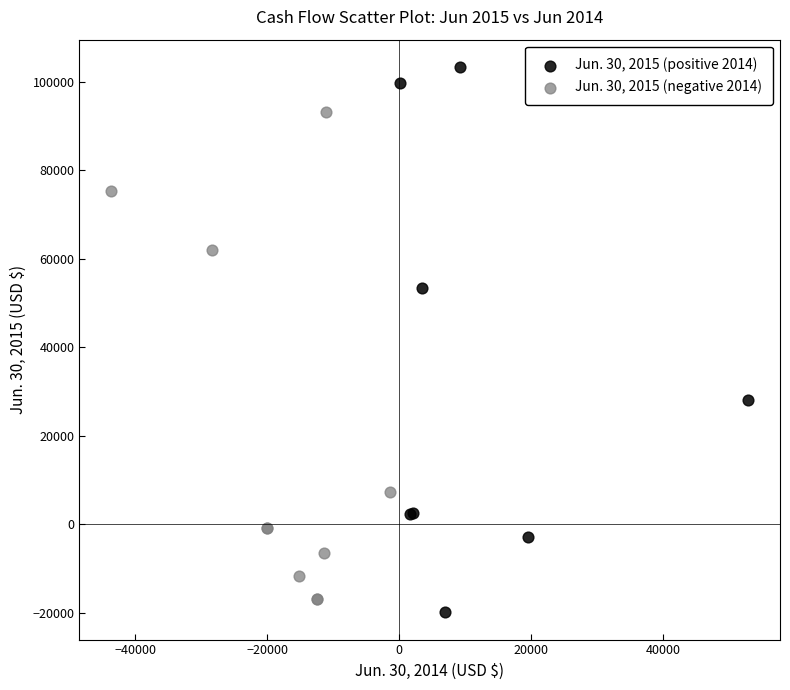

What are all the series names shown in the legend?

Jun. 30, 2015 (positive 2014), Jun. 30, 2015 (negative 2014)